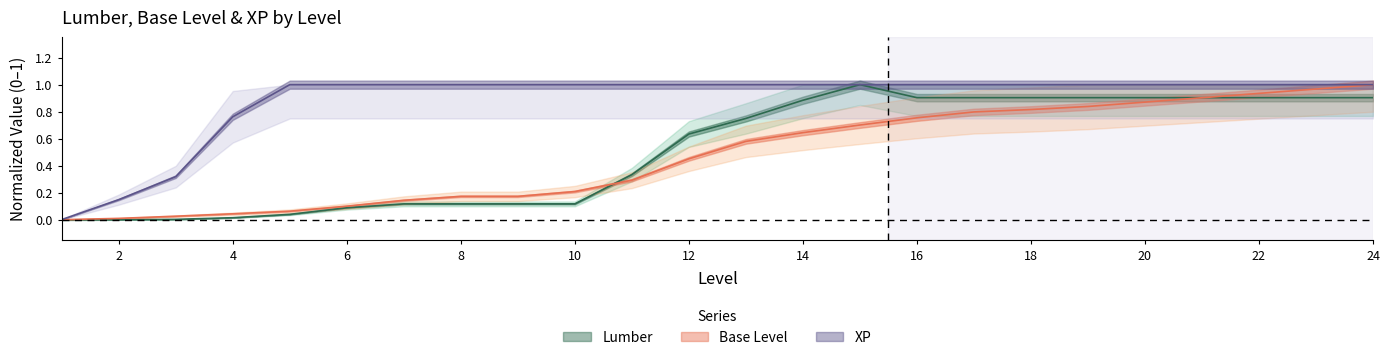

What is the highest value of the XP series?

1.0